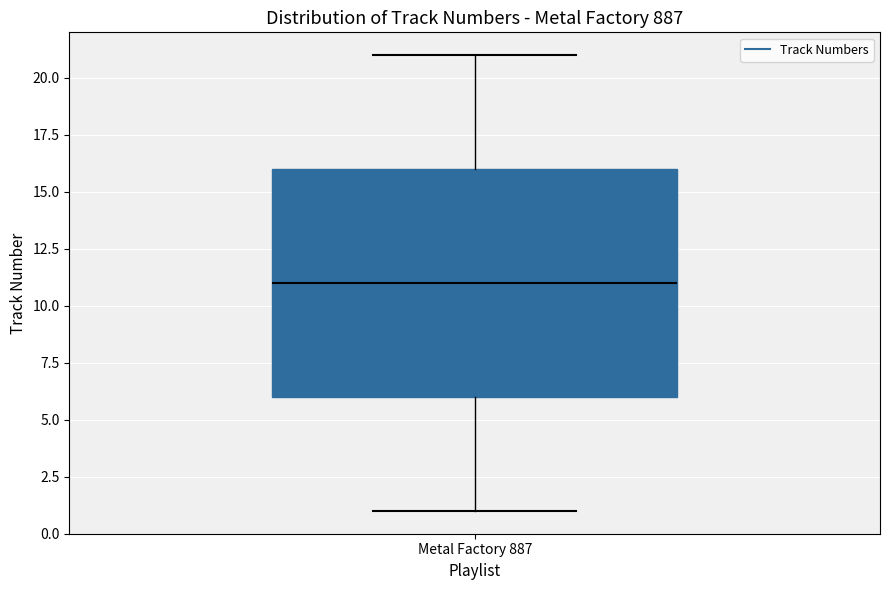

Read this box plot against the y-axis: the position of the median line, the range covered by the box, and the ends of both whiskers. The values are not printed on the chart, so give them approximately, as read against the axis.

median 11, box 6 to 16, whiskers 1 to 21